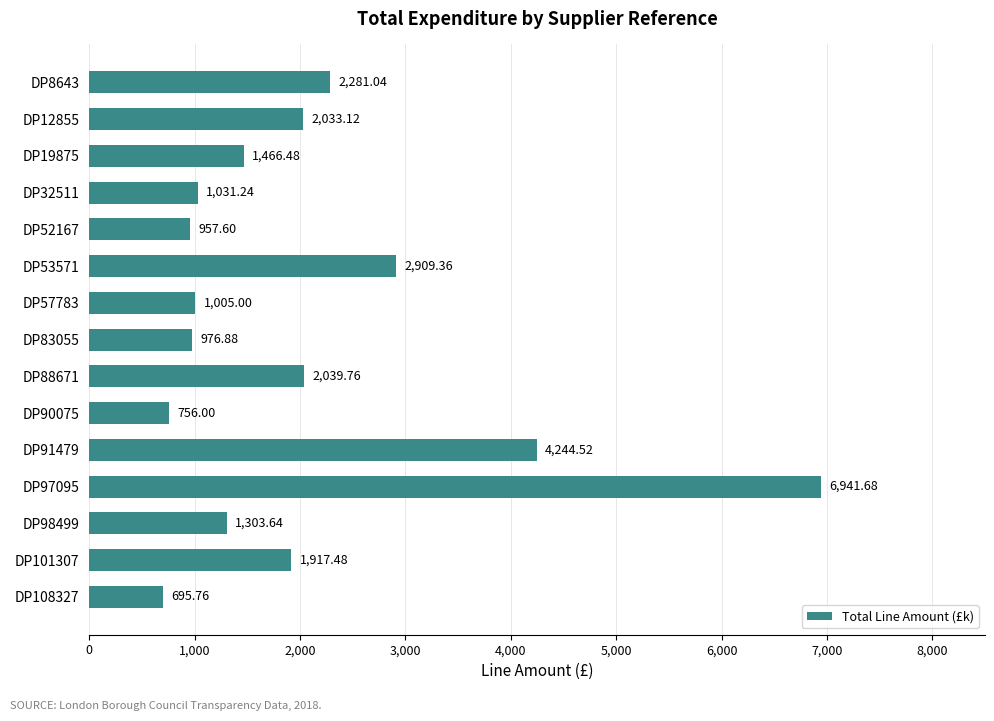

What is the change in value from DP90075 to DP91479?

+3488.5